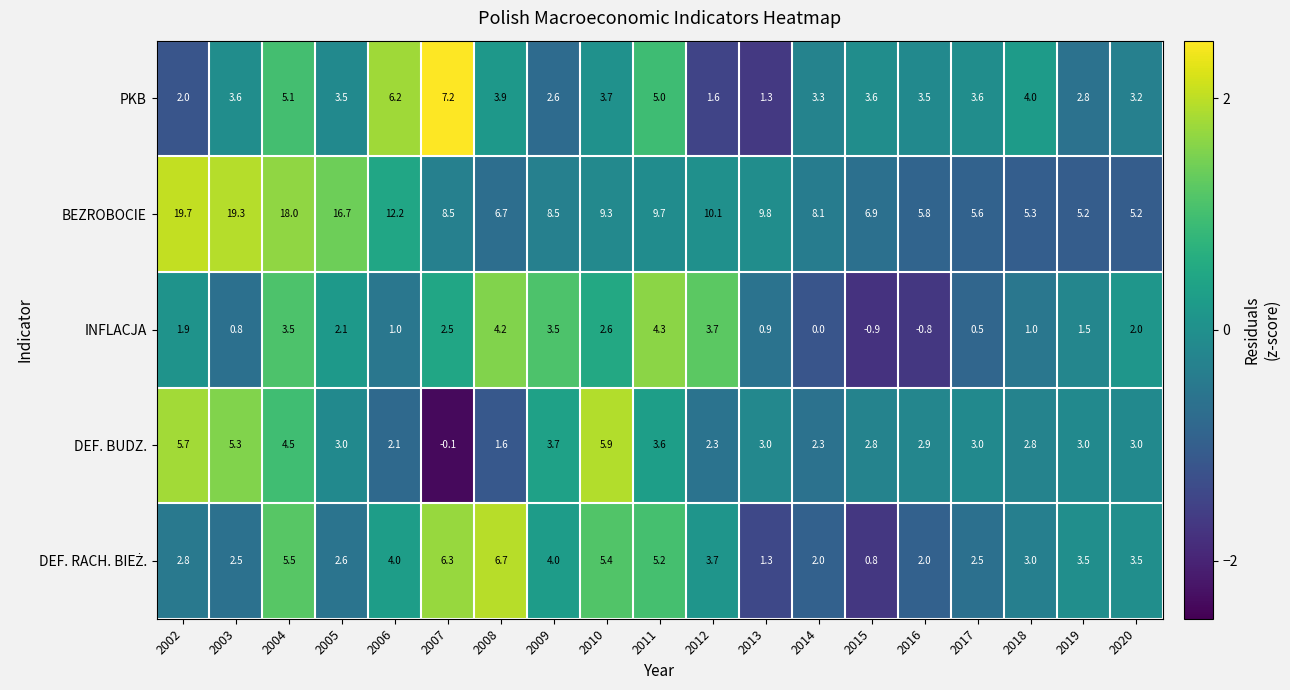

How many data points does each series have?

19